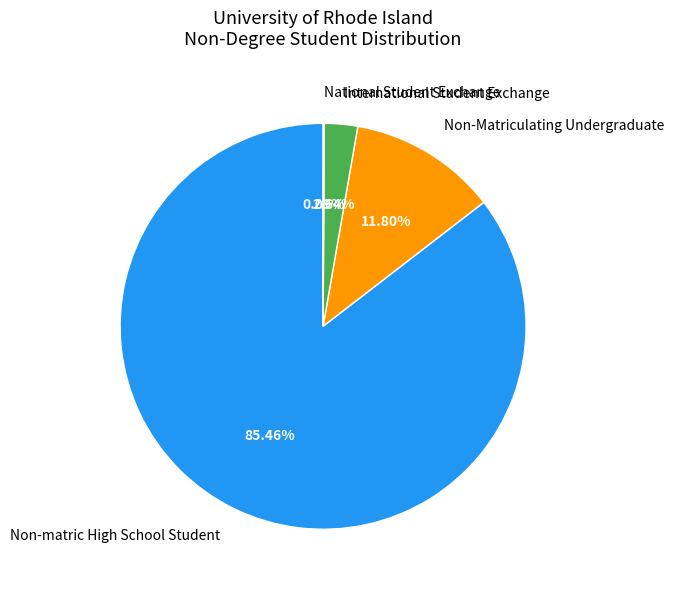

To the nearest percent, what percentage of the pie is International Student Exchange?

3%